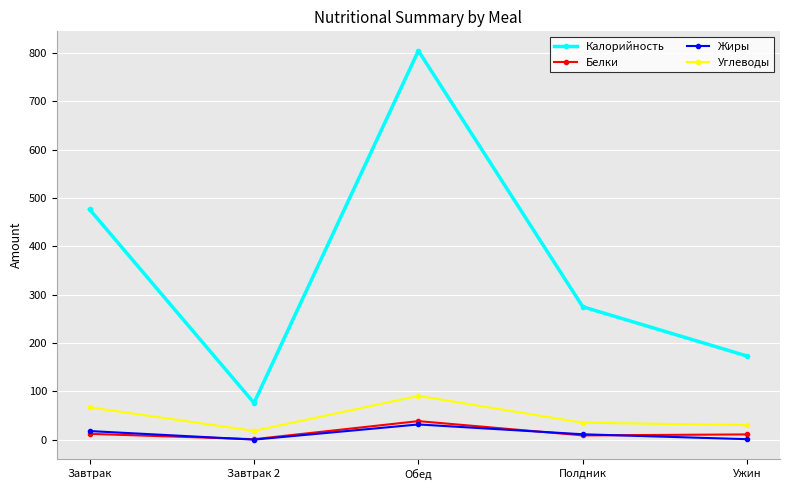

Is the value of Белки at Полдник greater than the value of Углеводы at Завтрак?

No